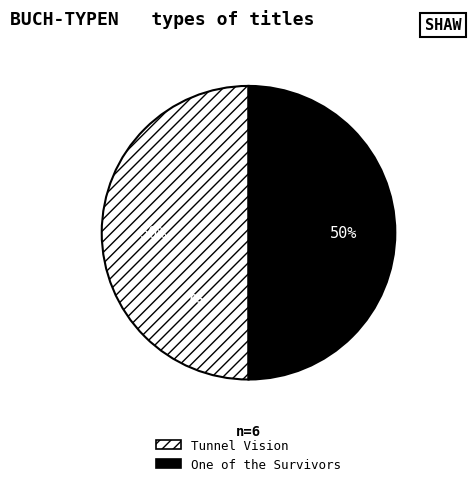

To the nearest percent, what is the average slice percentage?

50%